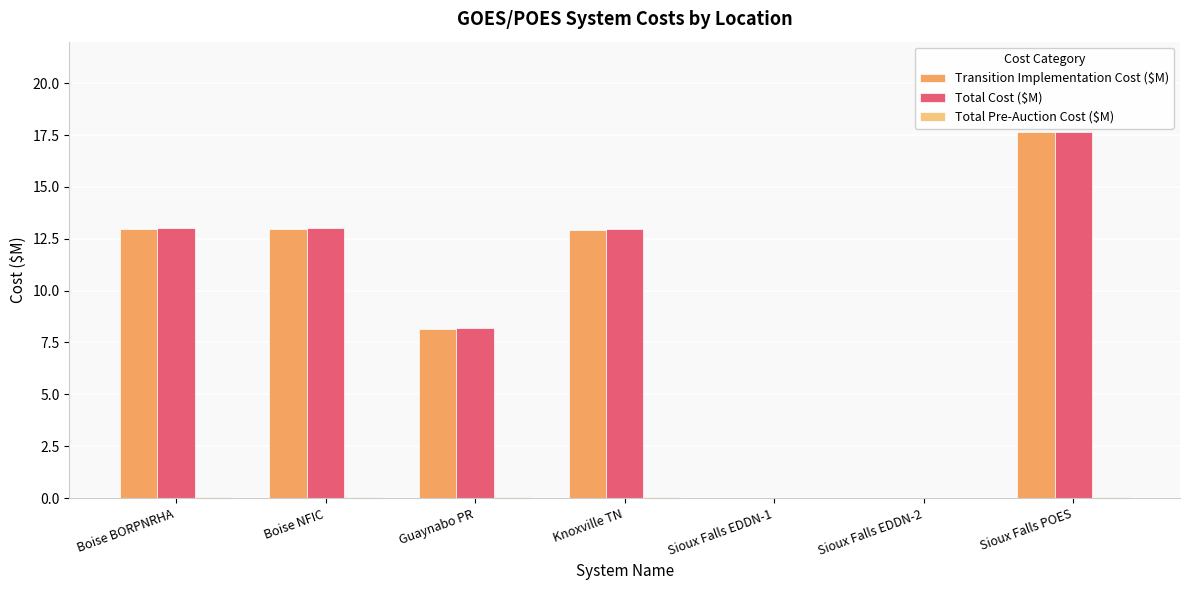

At which category is the sum across all series the highest?

Sioux Falls POES